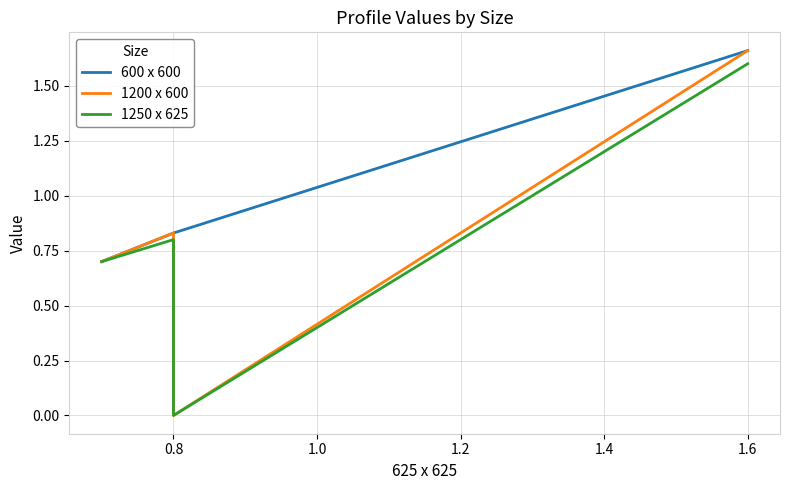

True or false: 600 x 600 and 1200 x 600 intersect in this chart.

False